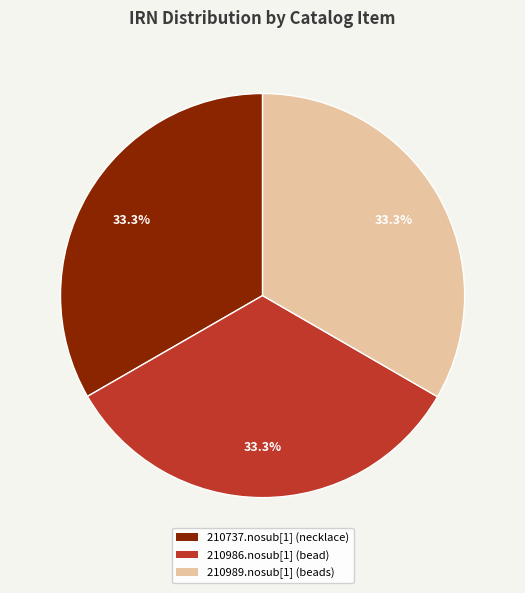

To the nearest percent, what percentage of the pie is 210986.nosub[1] (bead)?

33%